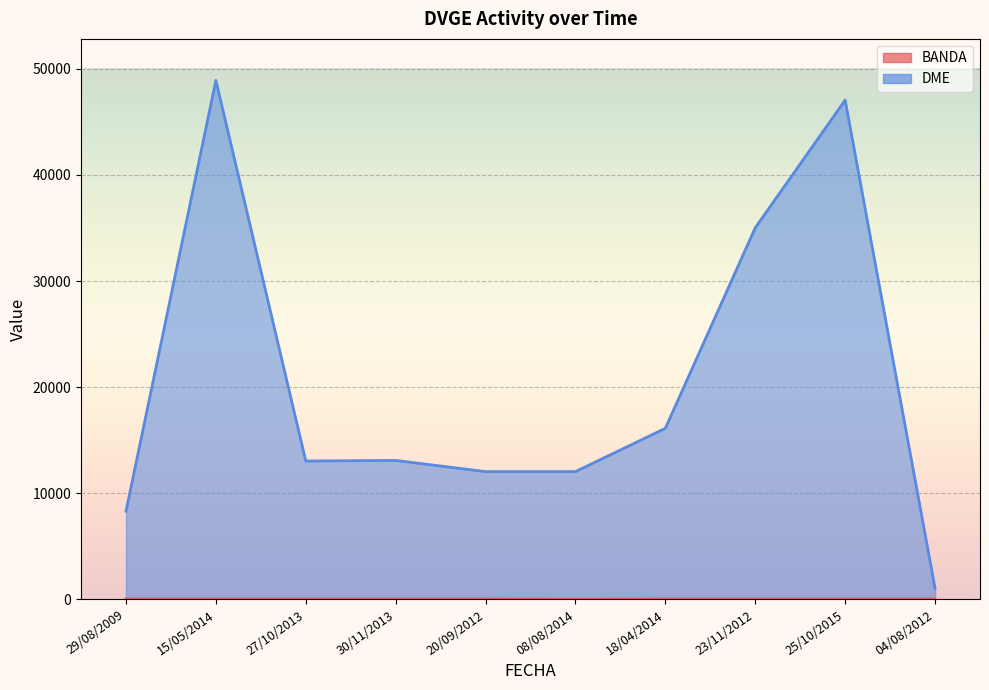

Between 27/10/2013 and 23/11/2012, which is larger?

27/10/2013